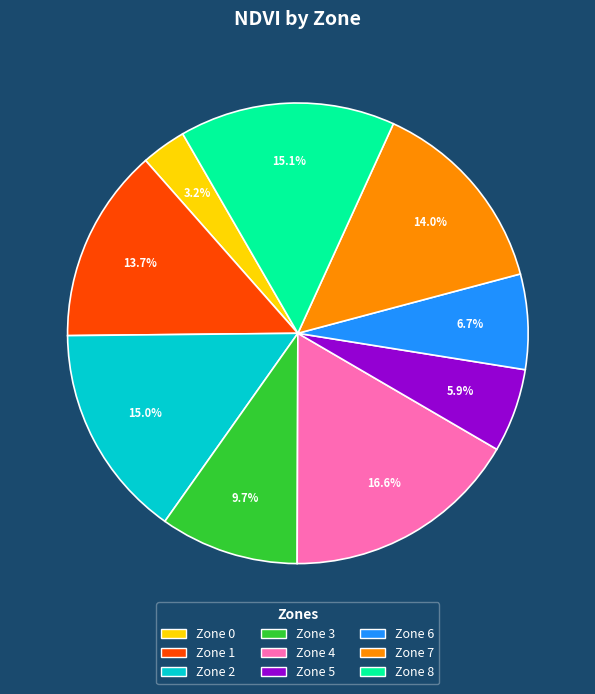

Does any single category account for the majority?

No